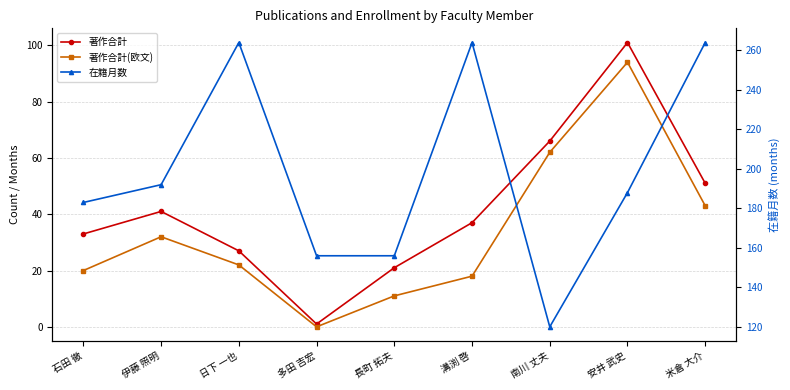

True or false: 著作合計(欧文) and 著作合計 cross at least once.

False